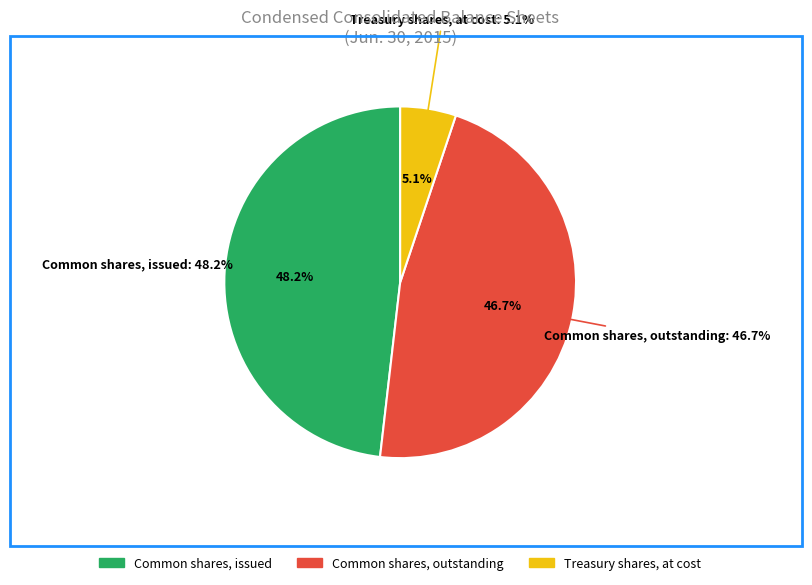

How many slices are in this pie chart?

3